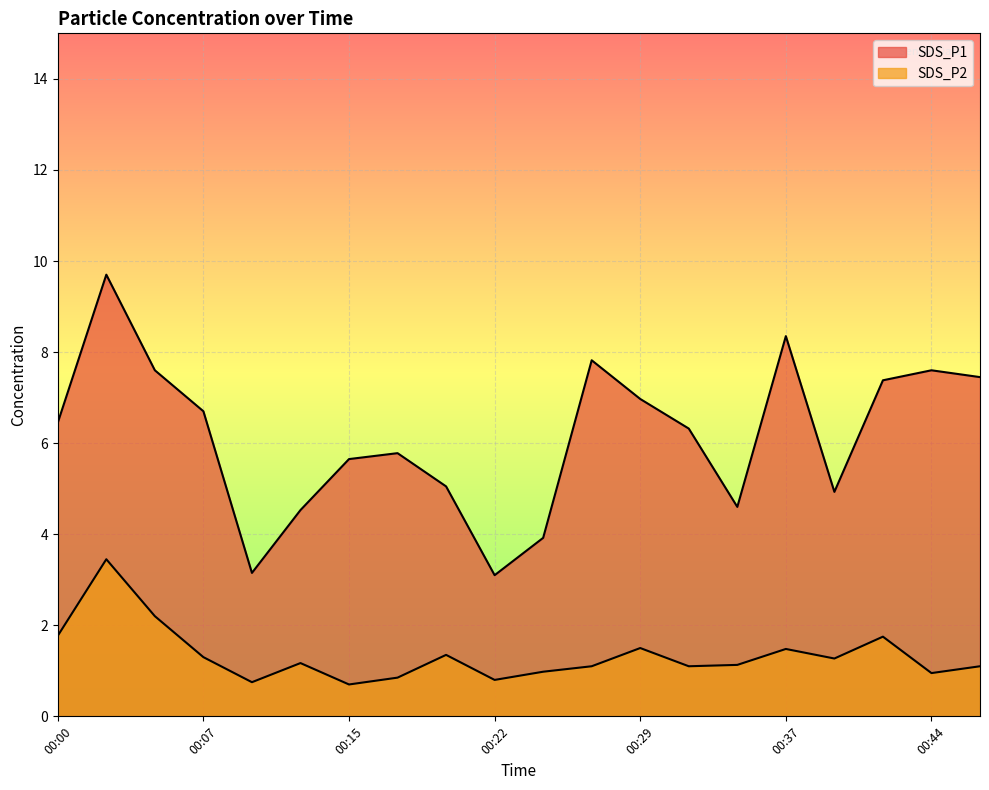

At which label does SDS_P1 reach its minimum?

00:22